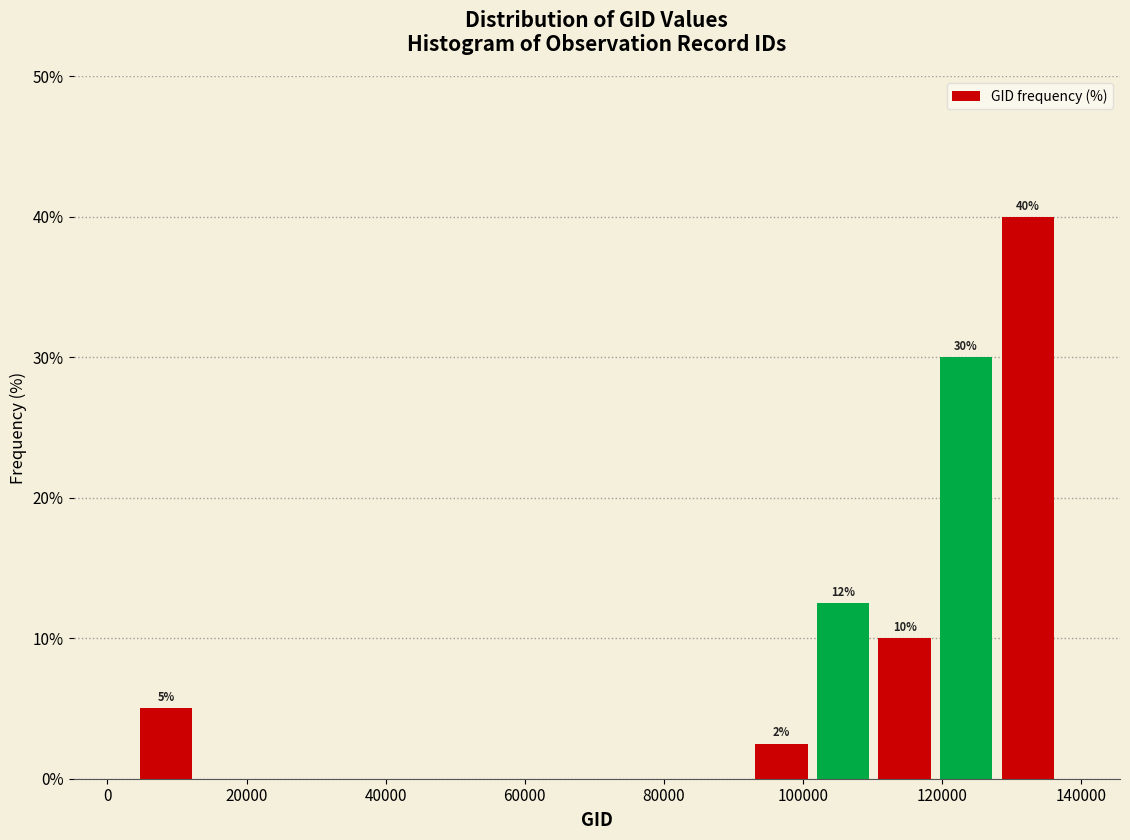

Which range on the x-axis has the tallest bar?

128000 to 136000